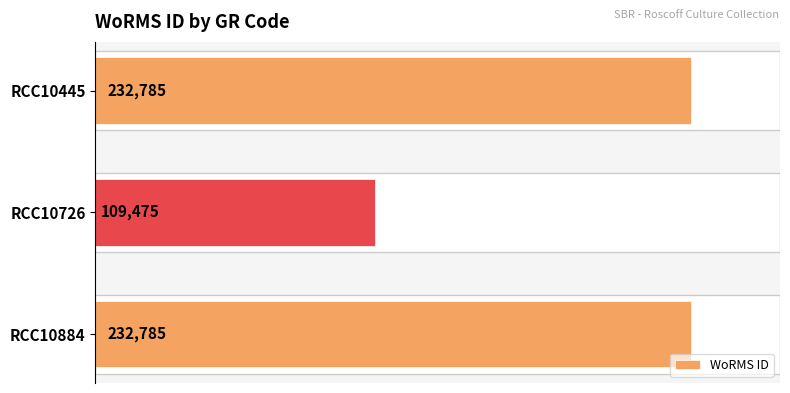

Is it true that the value at RCC10445 is 232785?

True